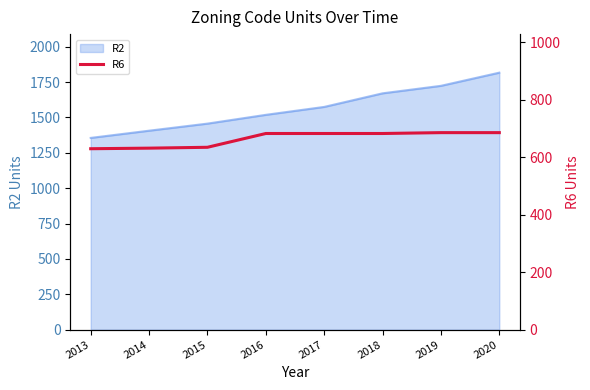

Which label corresponds to the smallest value in the chart?

2013